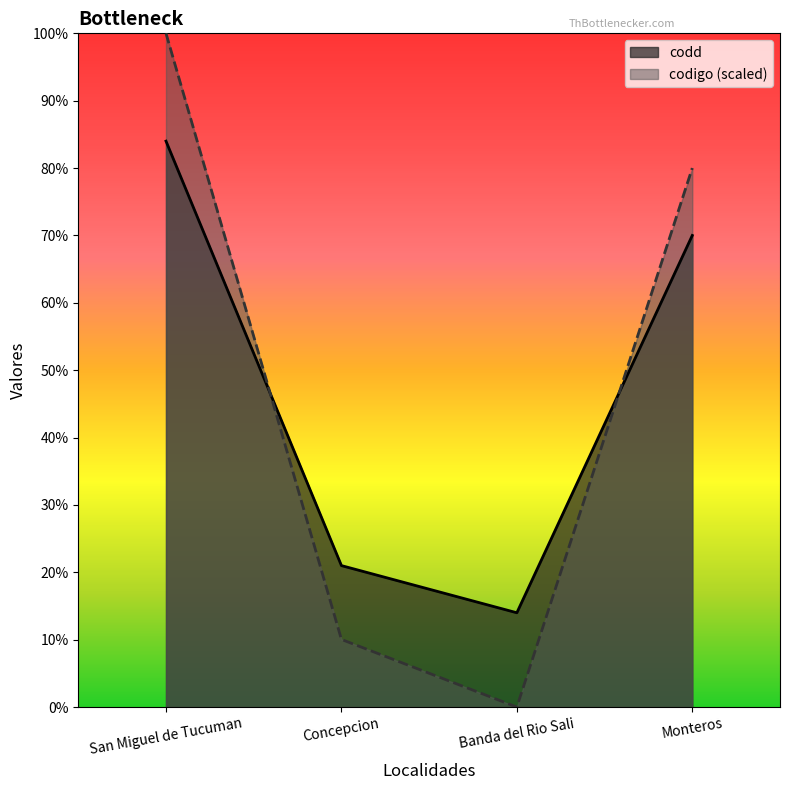

At which label does codigo reach its peak?

San Miguel de Tucuman